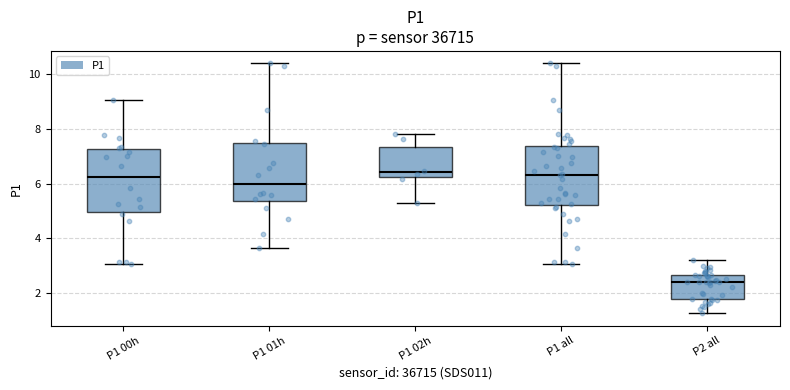

Reading left to right, transcribe this box plot: for each box, give where its median line is, the range the box spans, and where its two whiskers end, as read against the y-axis. The values are not printed on the chart, so give them approximately, as read against the axis.

P1 00h: median 6.2, box 5.0 to 7.2, whiskers 3.0 to 9.0
P1 01h: median 6.0, box 5.4 to 7.4, whiskers 3.6 to 10.4
P1 02h: median 6.4, box 6.2 to 7.4, whiskers 5.4 to 7.8
P1 all: median 6.4, box 5.2 to 7.4, whiskers 3.0 to 10.4
P2 all: median 2.4, box 1.8 to 2.6, whiskers 1.2 to 3.2